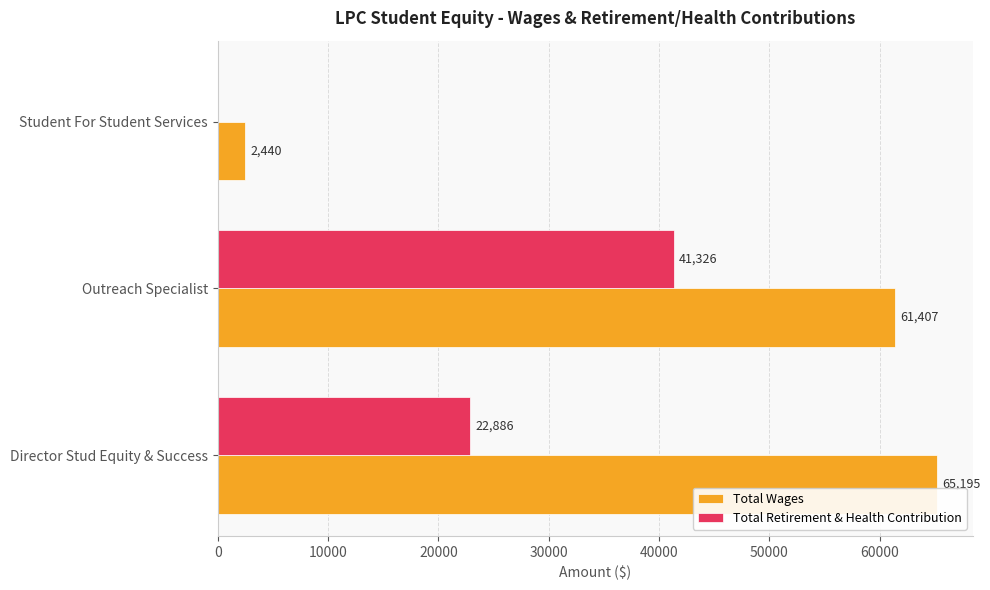

Between Director Stud Equity & Success and Student For Student Services, which series saw the biggest shift?

Total Wages